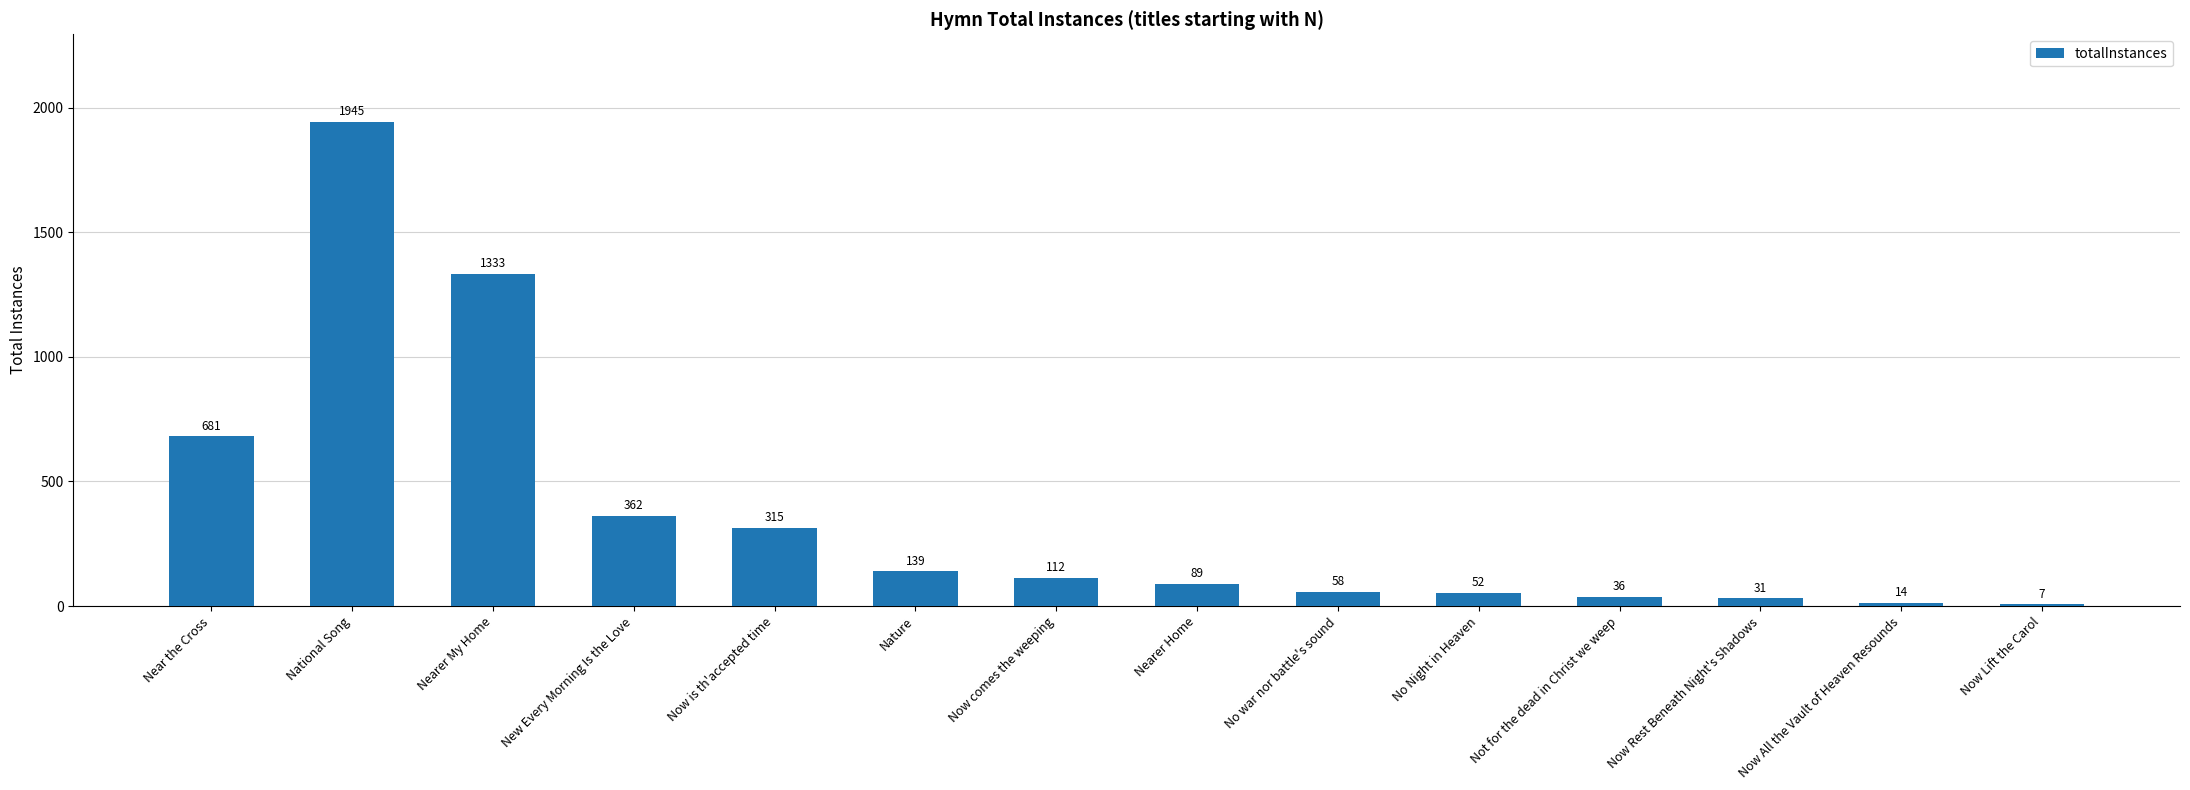

Does the chart contain any negative values?

No